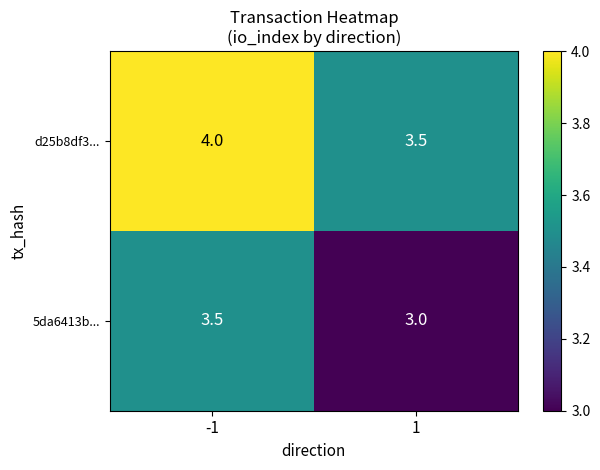

Rank the series at -1 from lowest to highest value.

5da6413b..., d25b8df3...